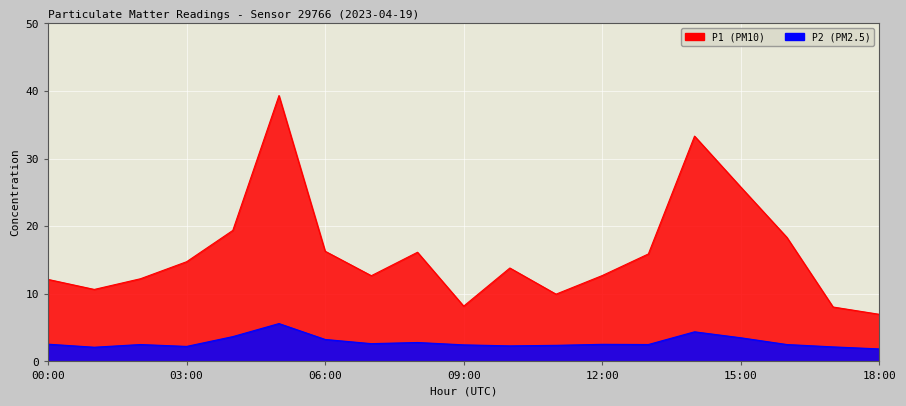

What is the difference between the P1 values at 07:00 and 18:00?

5.7